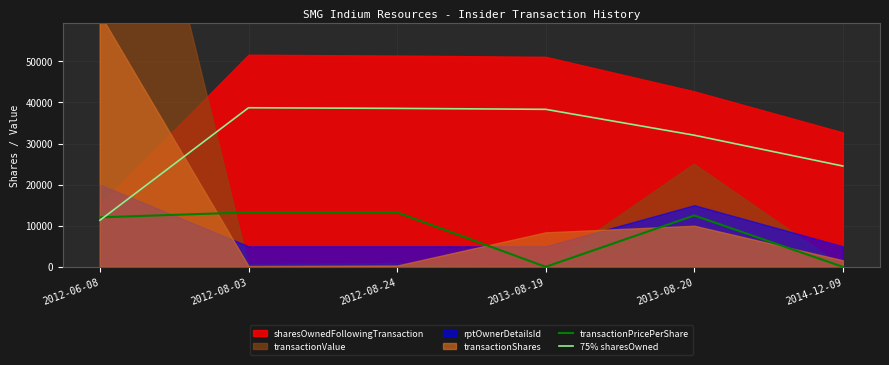

Is the value of 75% sharesOwned at 2014-12-09 greater than the value of transactionPricePerShare at 2013-08-20?

Yes